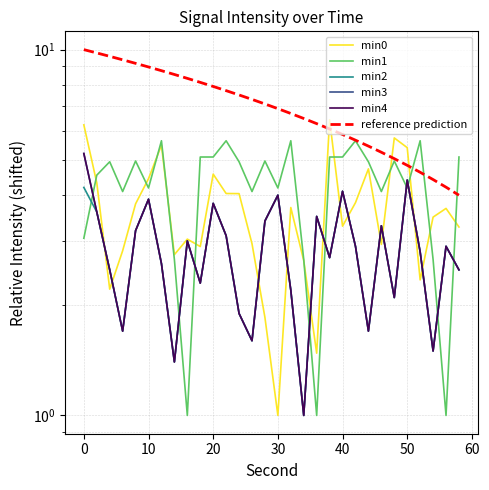

What is the sum of all reference prediction values?

210.0